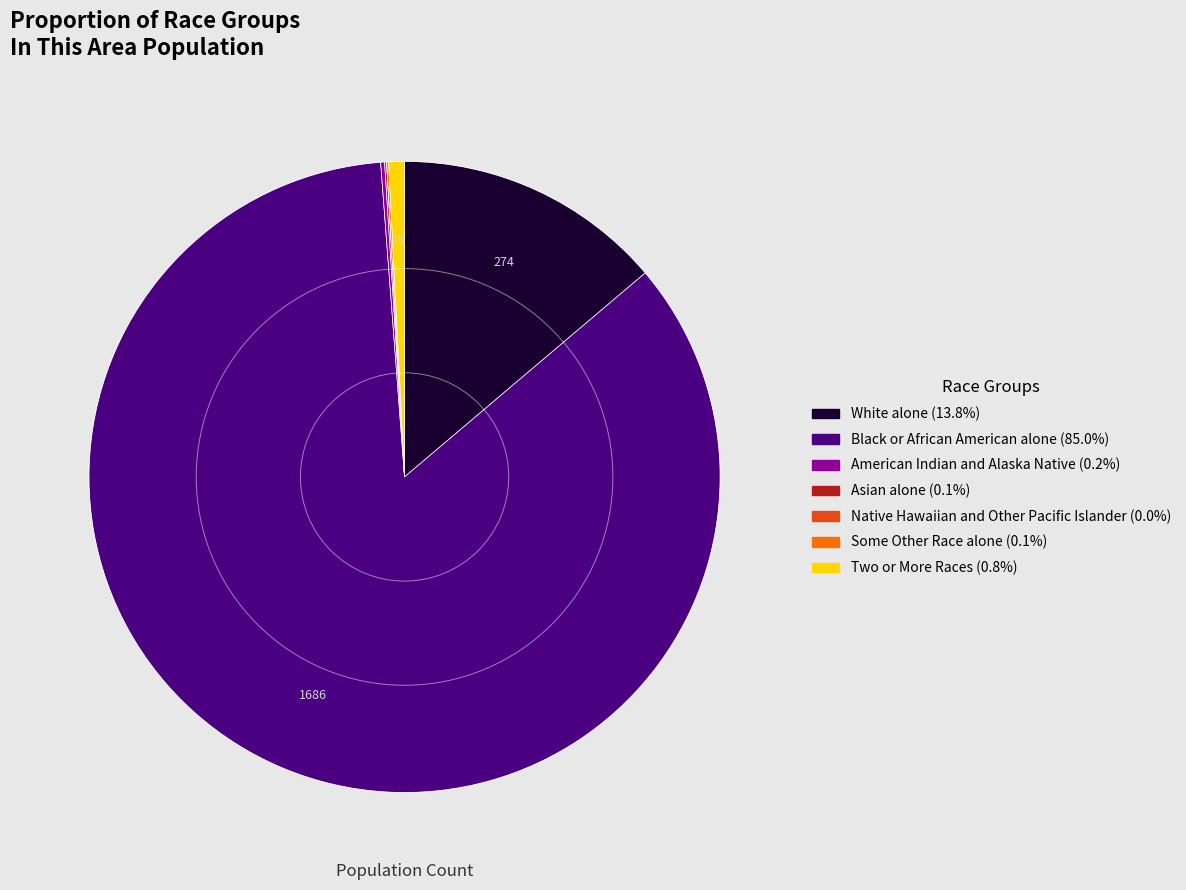

Is Black or African American alone the majority of the pie?

Yes